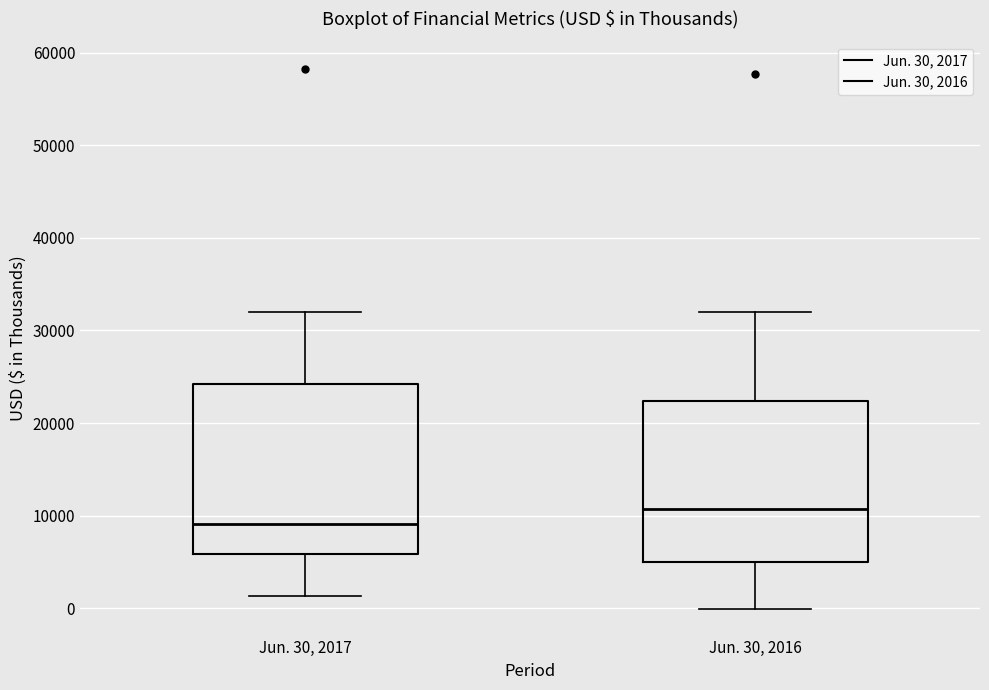

Which box has the lowest median line?

Jun. 30, 2017